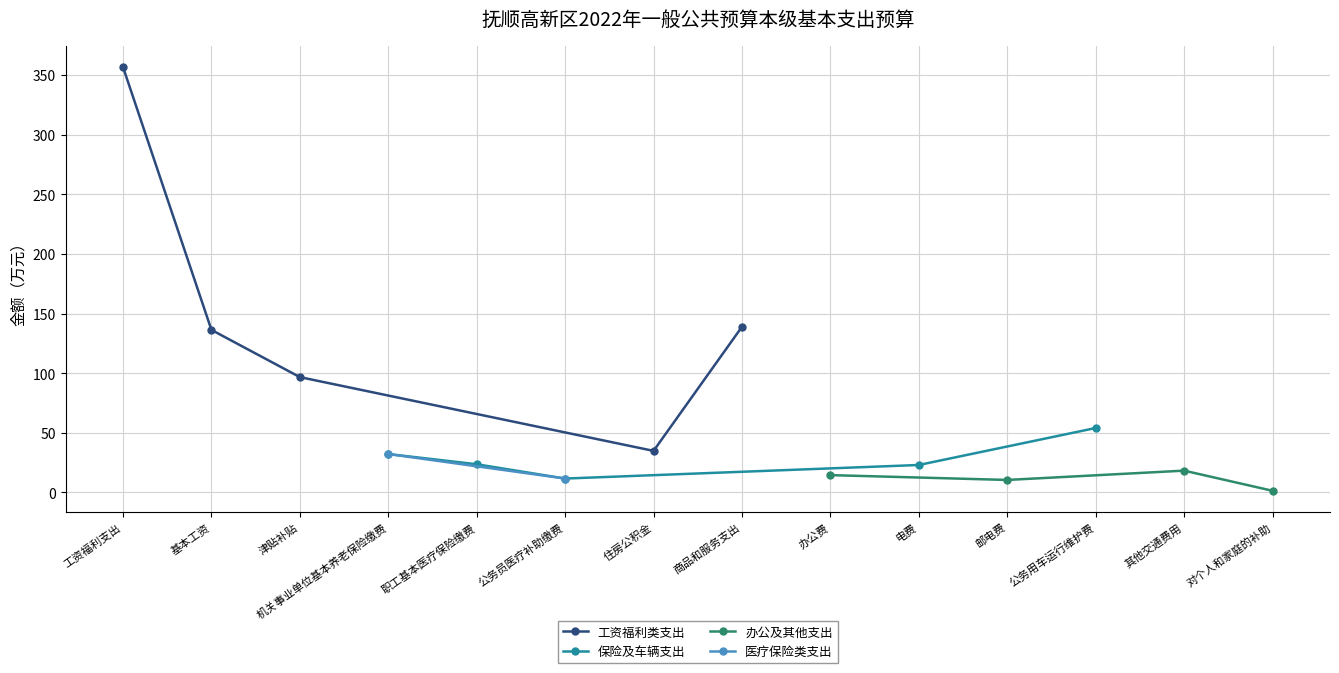

In 工资福利类支出, how many points are lower than both neighbors (excluding endpoints)?

1